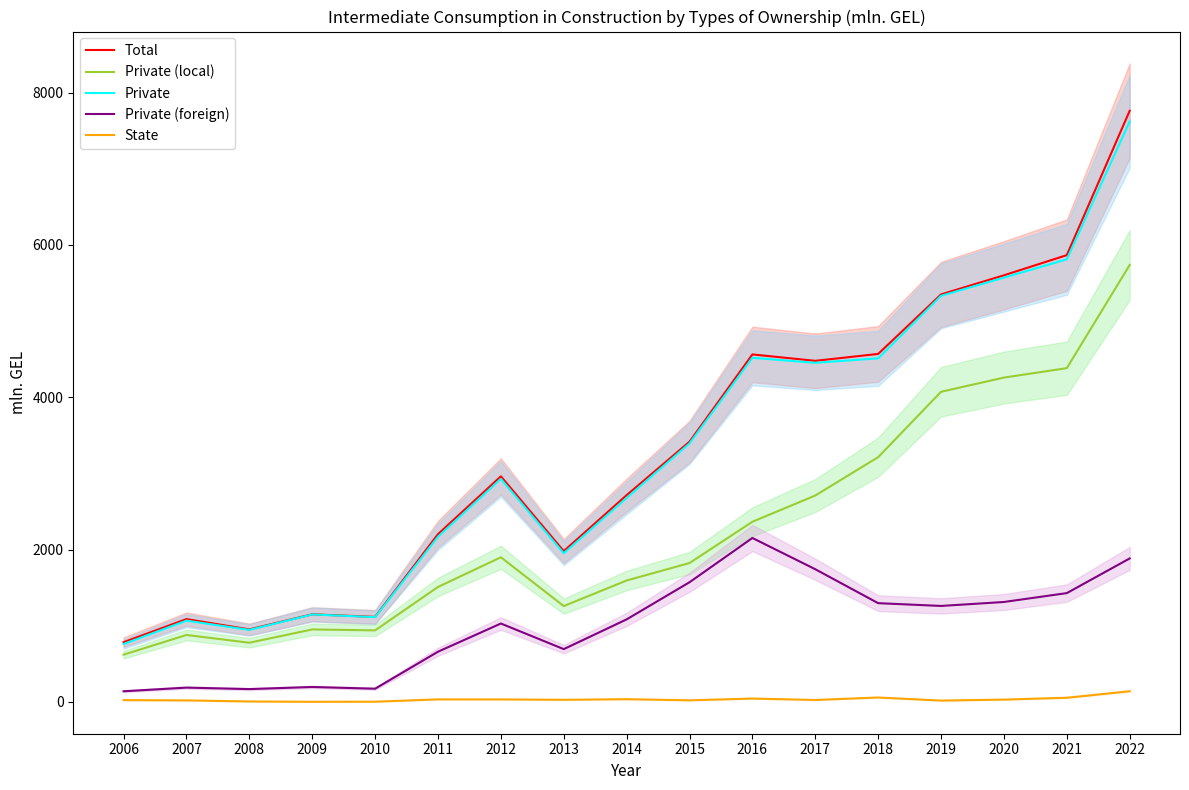

What is the value of the Total point at the 9th from the left?

2714.7